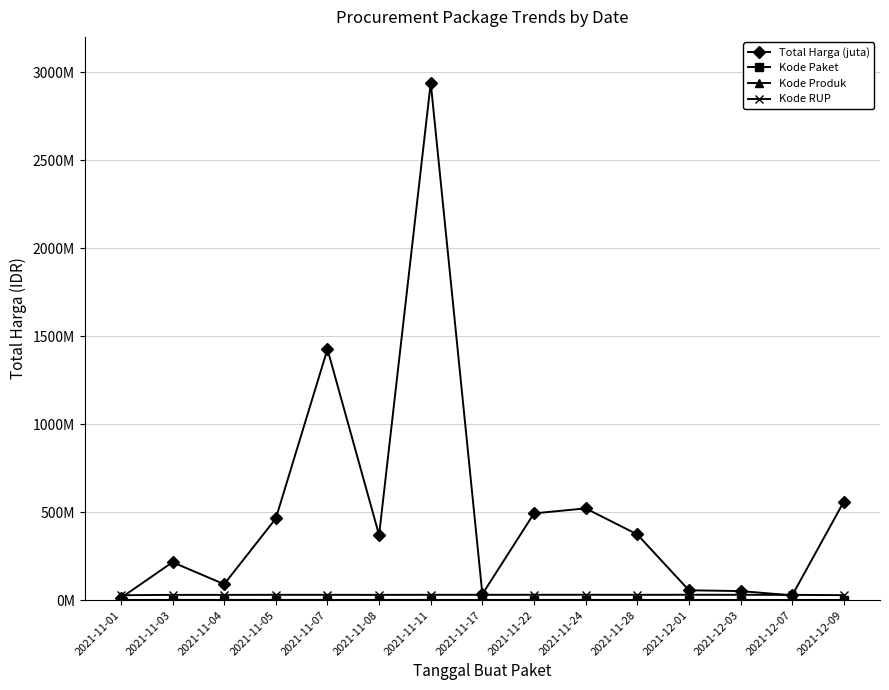

Does the chart have visible grid lines?

Yes